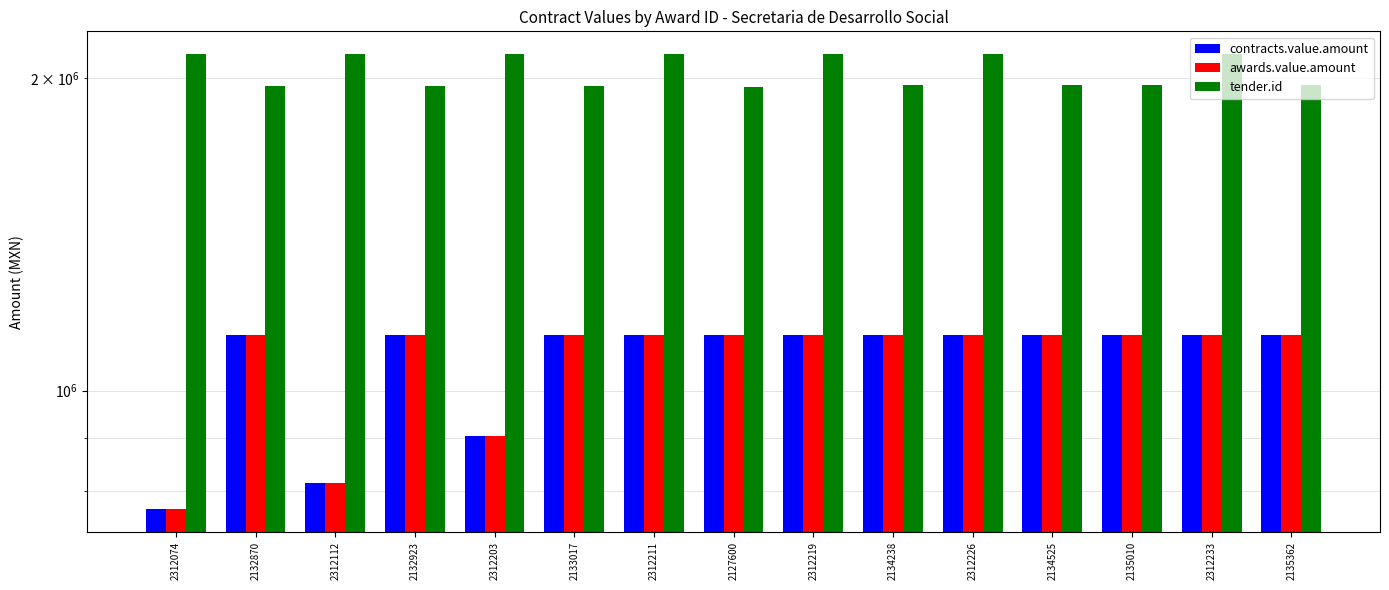

Between 2312219 and 2312226, which series saw the biggest shift?

tender.id